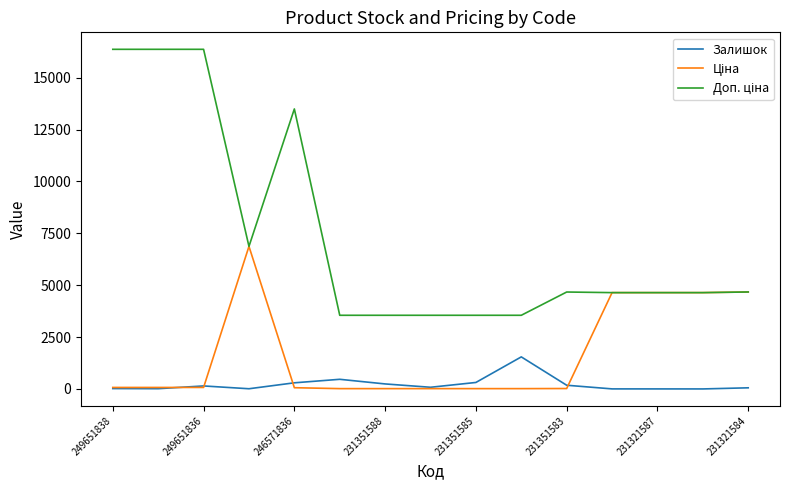

What is the greatest value displayed?

16366.5